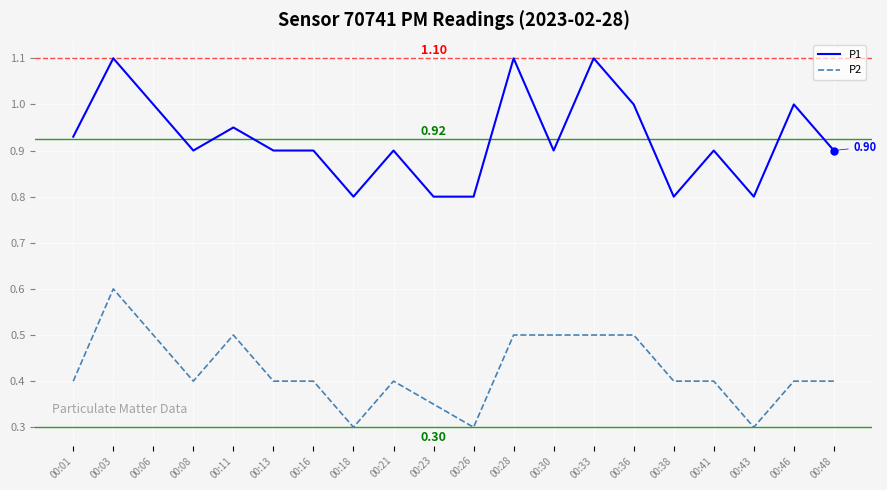

At which category is the sum across all series the highest?

00:03